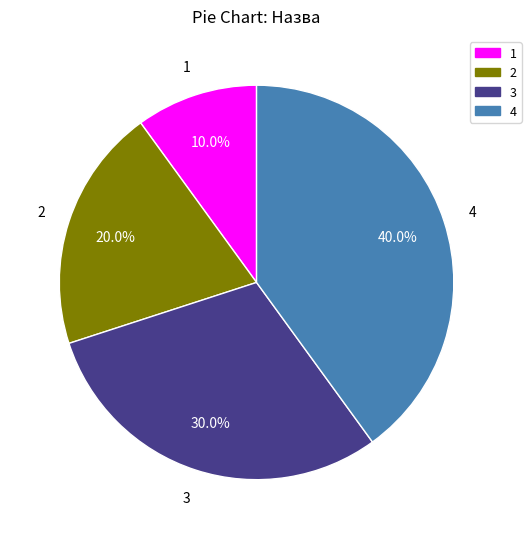

Is there a majority slice in this chart?

No